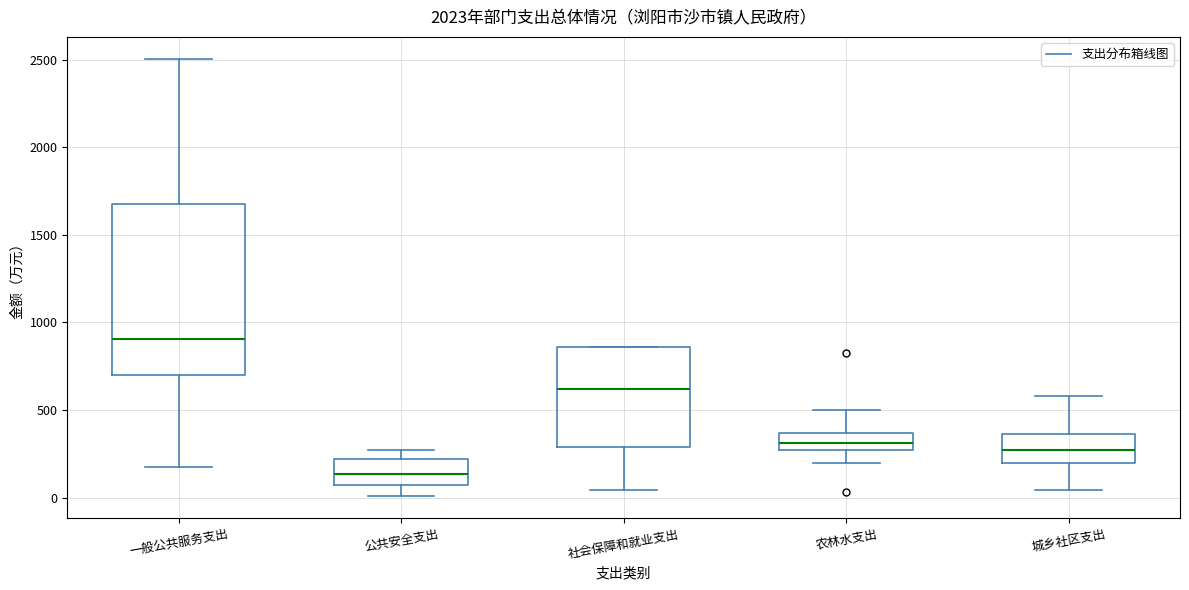

Reading left to right, transcribe this box plot: for each box, give where its median line is, the range the box spans, and where its two whiskers end, as read against the y-axis. The values are not printed on the chart, so give them approximately, as read against the axis.

一般公共服务支出: median 900, box 700 to 1700, whiskers 150 to 2500
公共安全支出: median 150, box 50 to 200, whiskers 0 to 250
社会保障和就业支出: median 600, box 300 to 850, whiskers 50 to 850
农林水支出: median 300, box 250 to 350, whiskers 200 to 500
城乡社区支出: median 250, box 200 to 350, whiskers 50 to 600